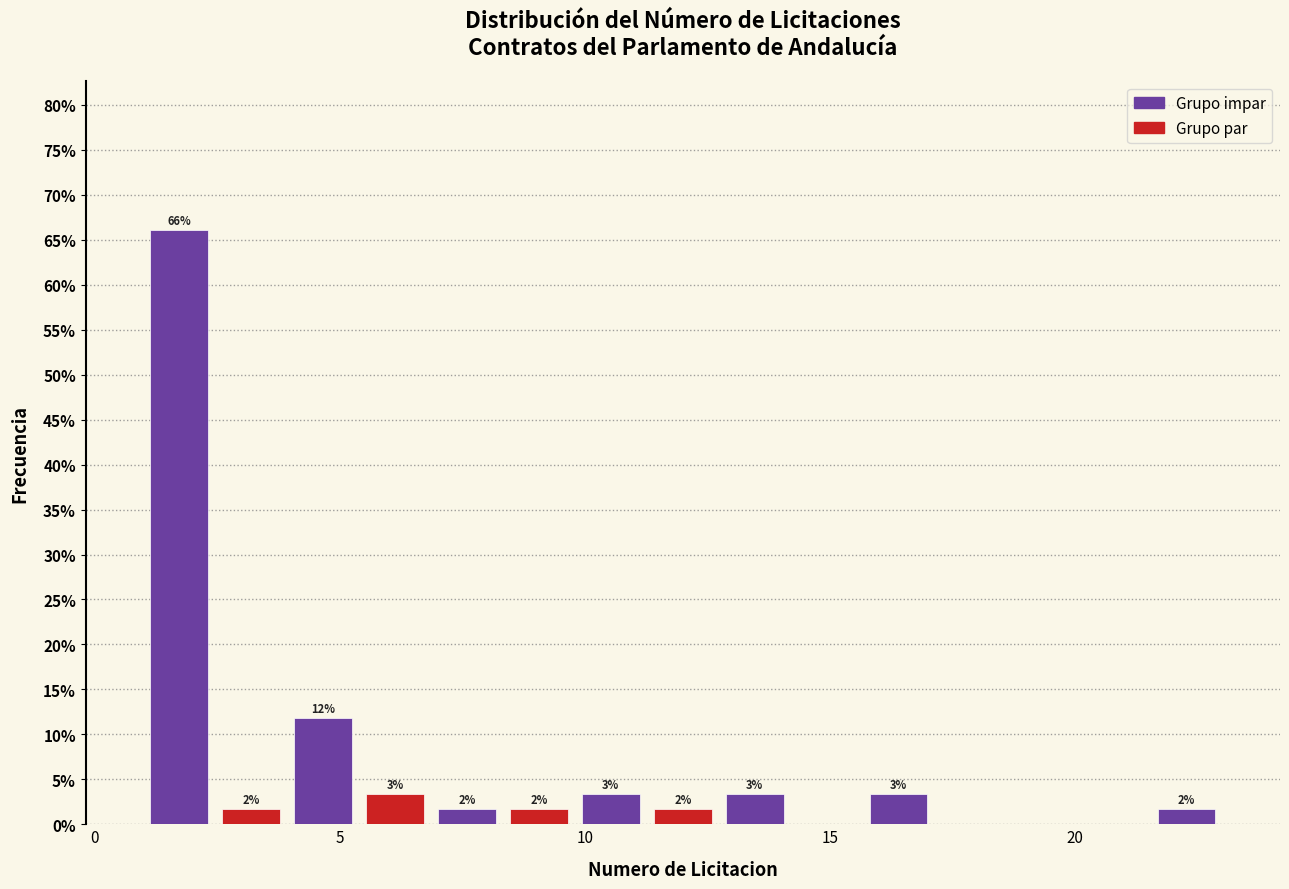

Around what value on the x-axis is the tallest bar? Give the approximate position of its centre, as read against the axis.

1.5